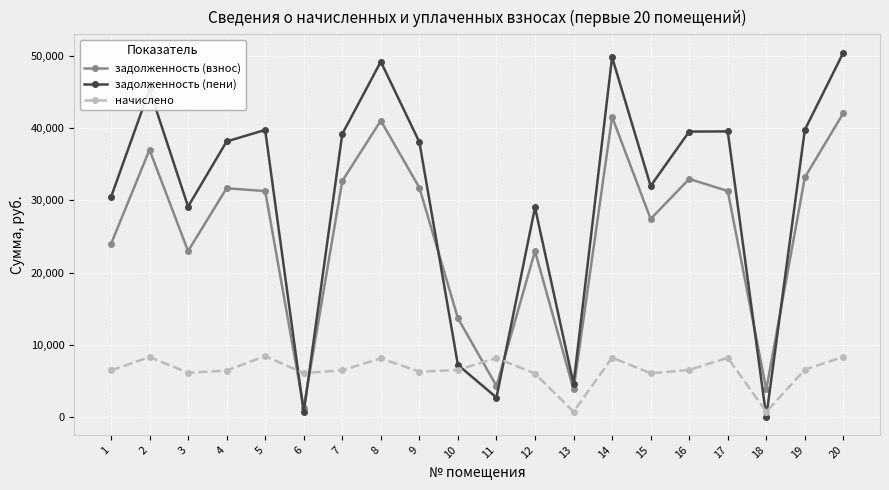

Which series has the widest spread of values?

задолженность (пени)